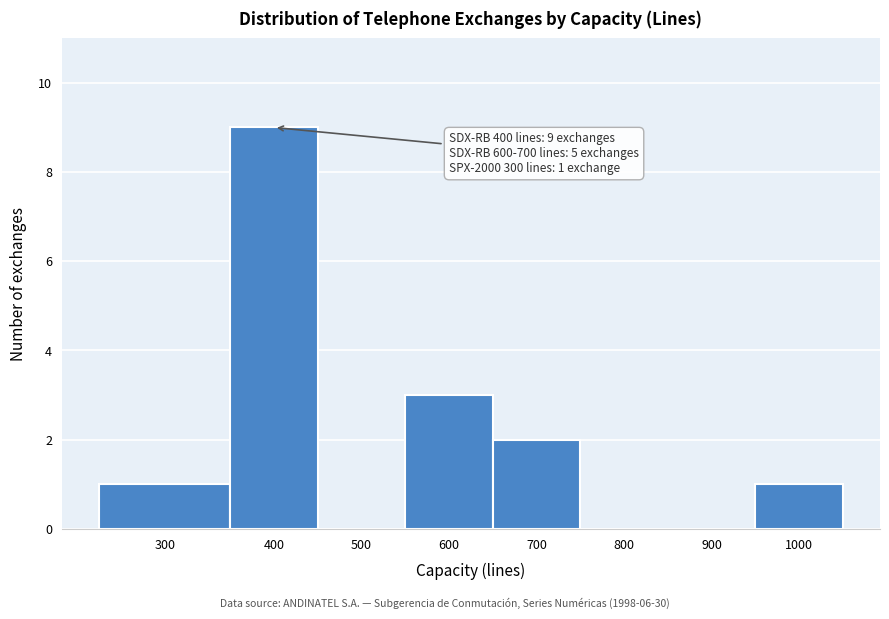

Reading left to right, list all the values displayed in this chart.

300=1	400=9	500=0	600=3	700=2	800=0	900=0	1000=1